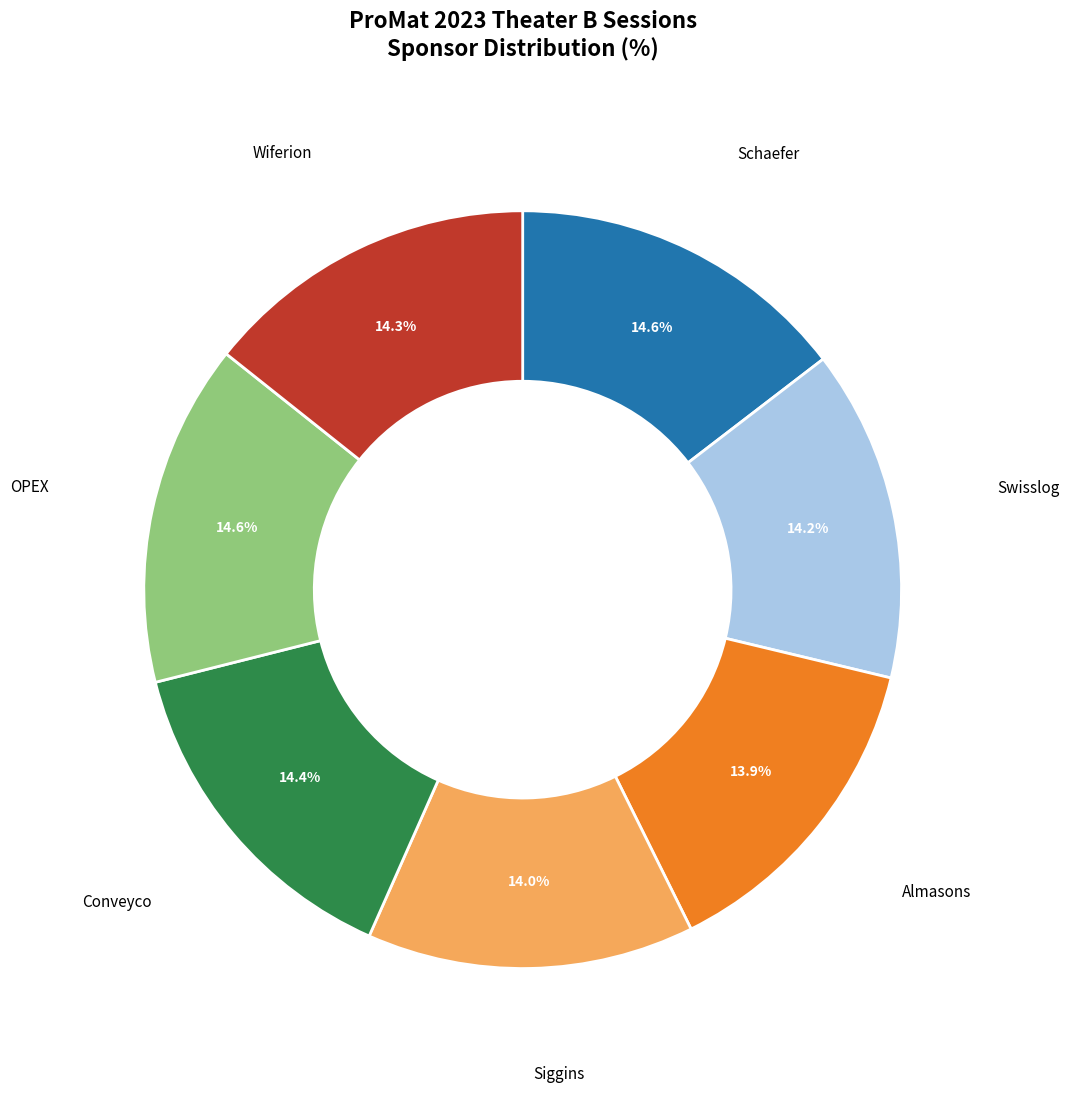

Approximately how many times larger is the value at Almasons compared to Schaefer?

1.0